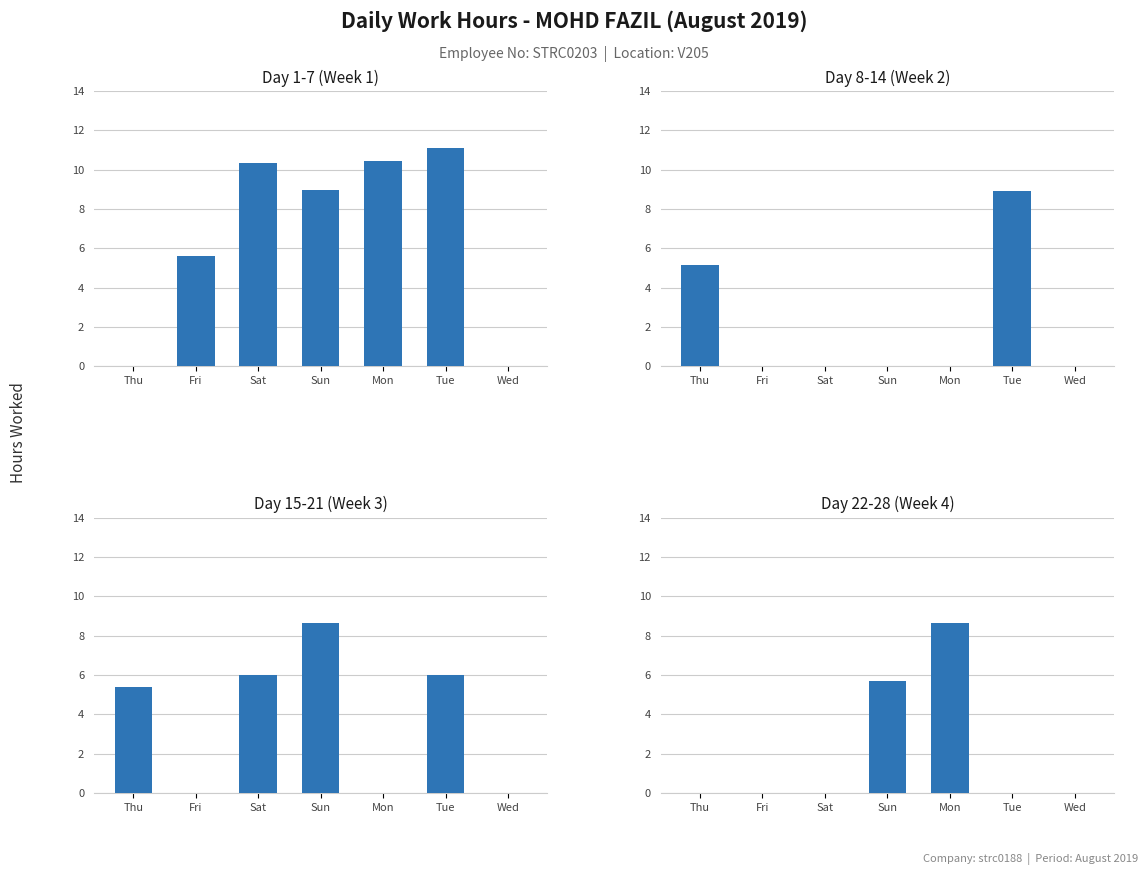

How many distinct data groups are displayed?

4